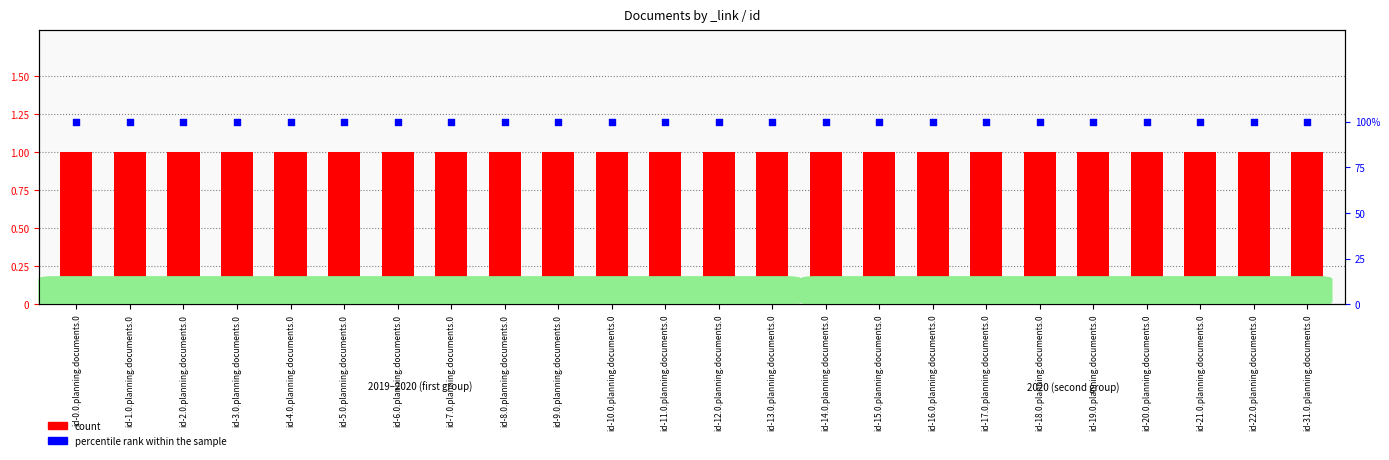

Which series contains the highest Y value?

percentile rank within the sample